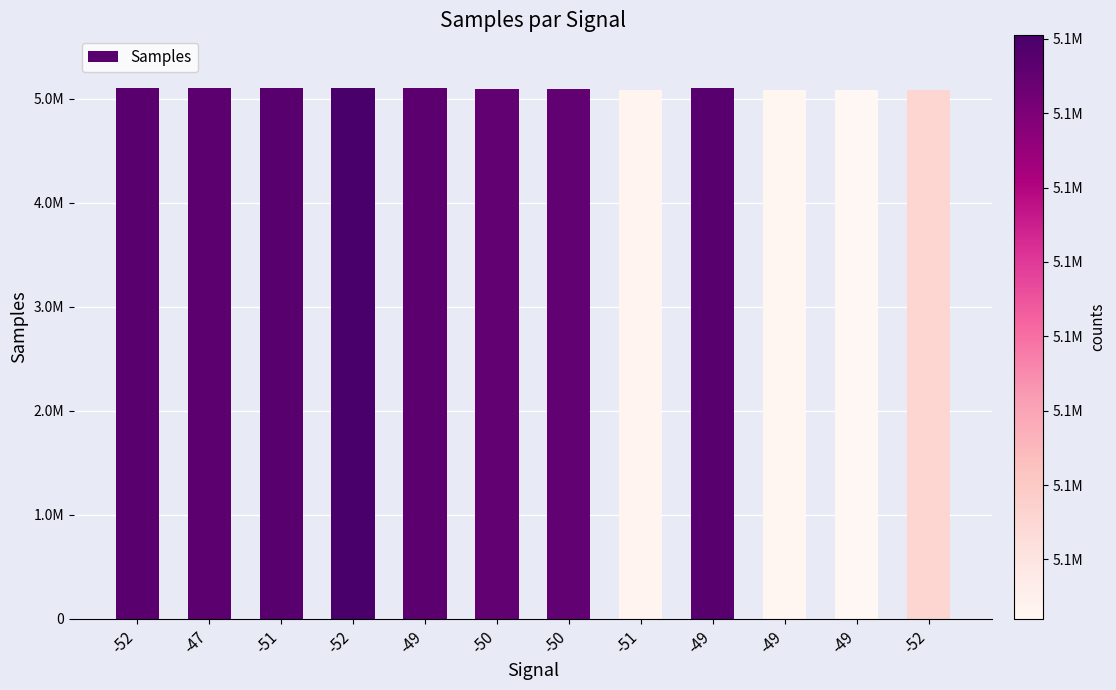

At which label is the value closest to 5087809?

-52